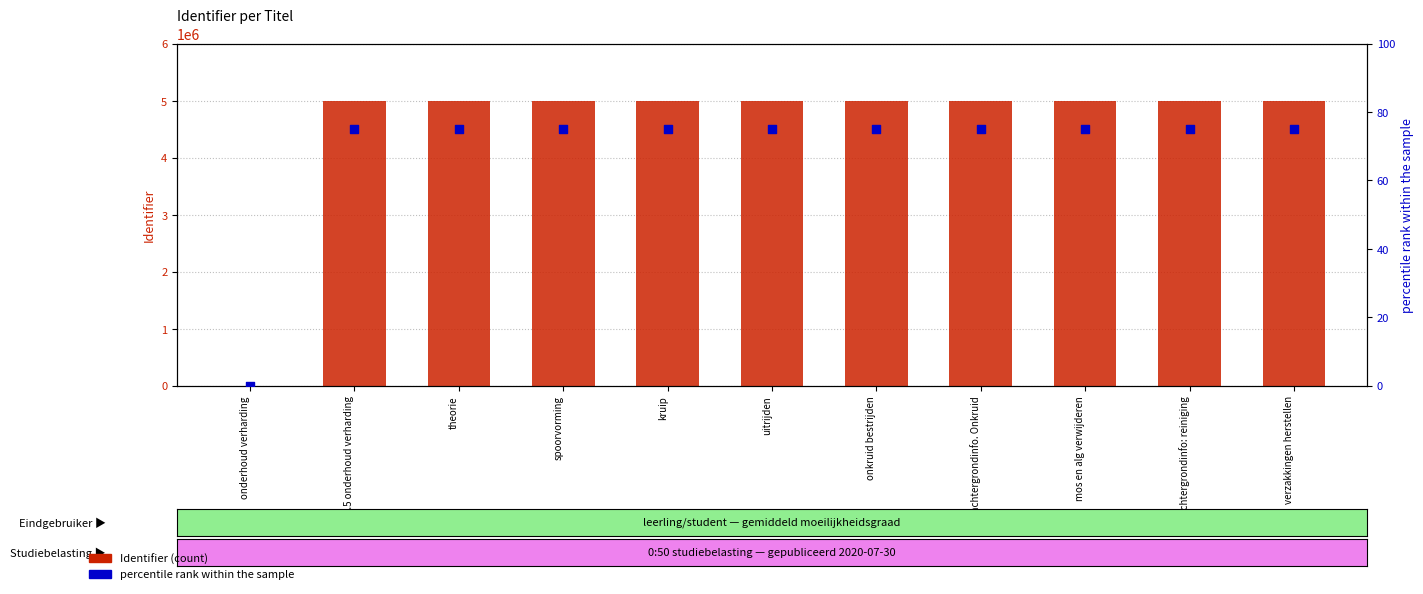

Is the value of Identifier at achtergrondinfo. Onkruid greater than the value of percentile rank at verzakkingen herstellen?

Yes